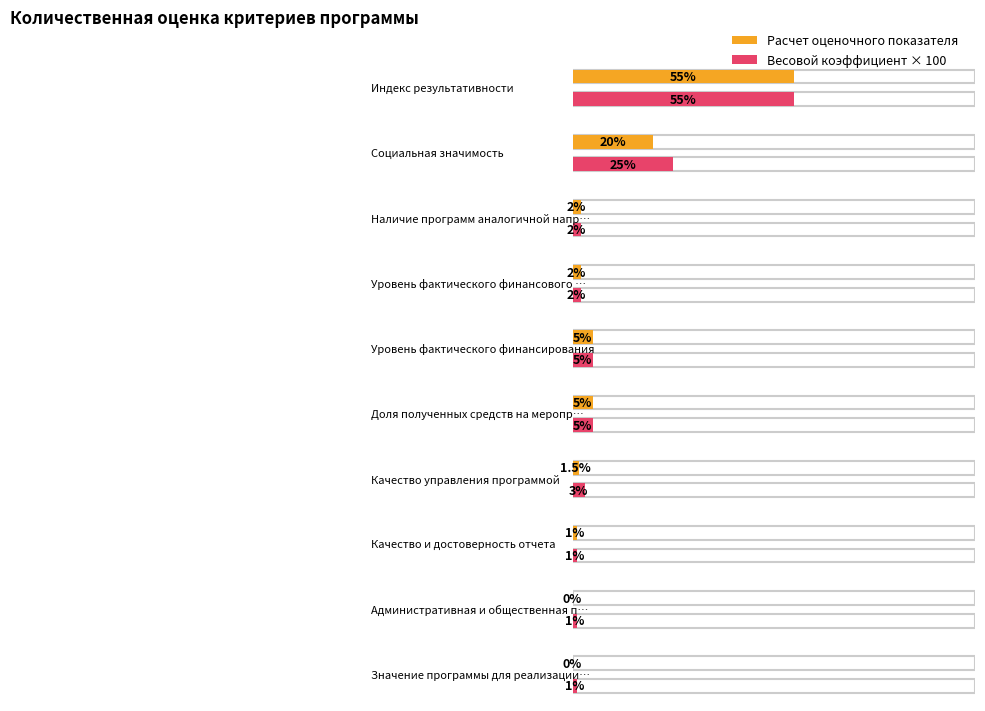

How many bars are there in total?

20